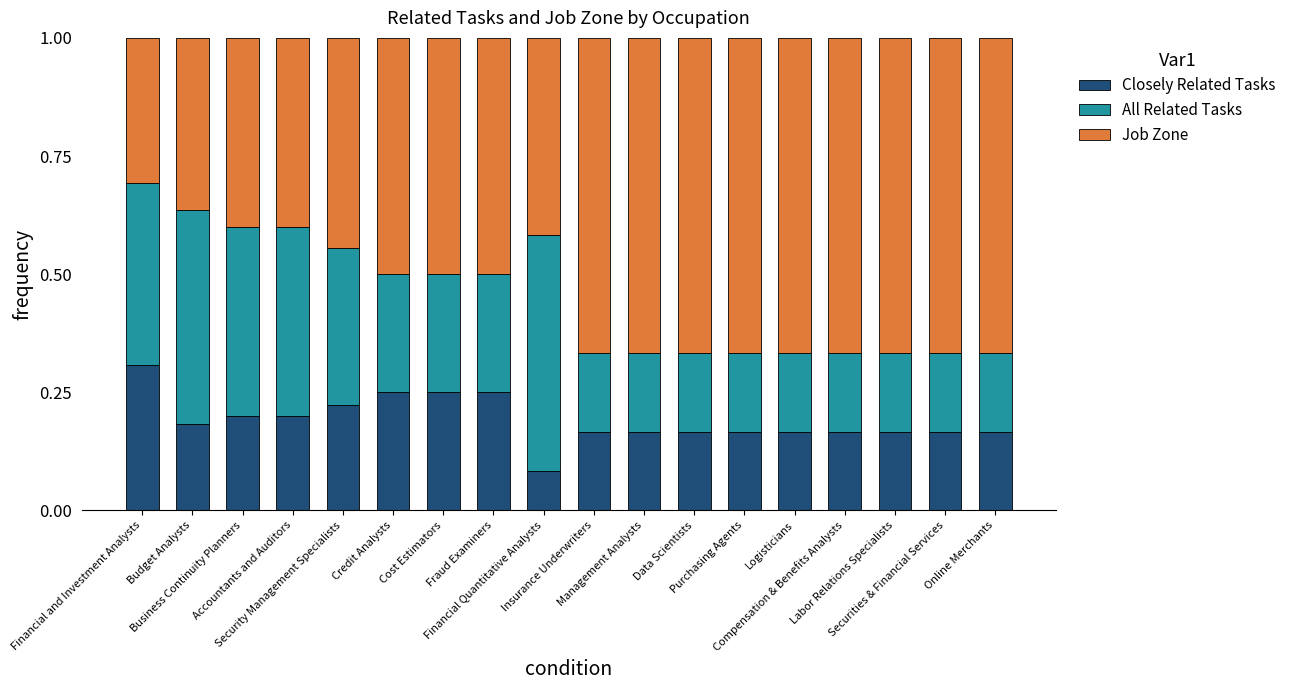

How many Closely Related Tasks values are between 0 and 1?

18